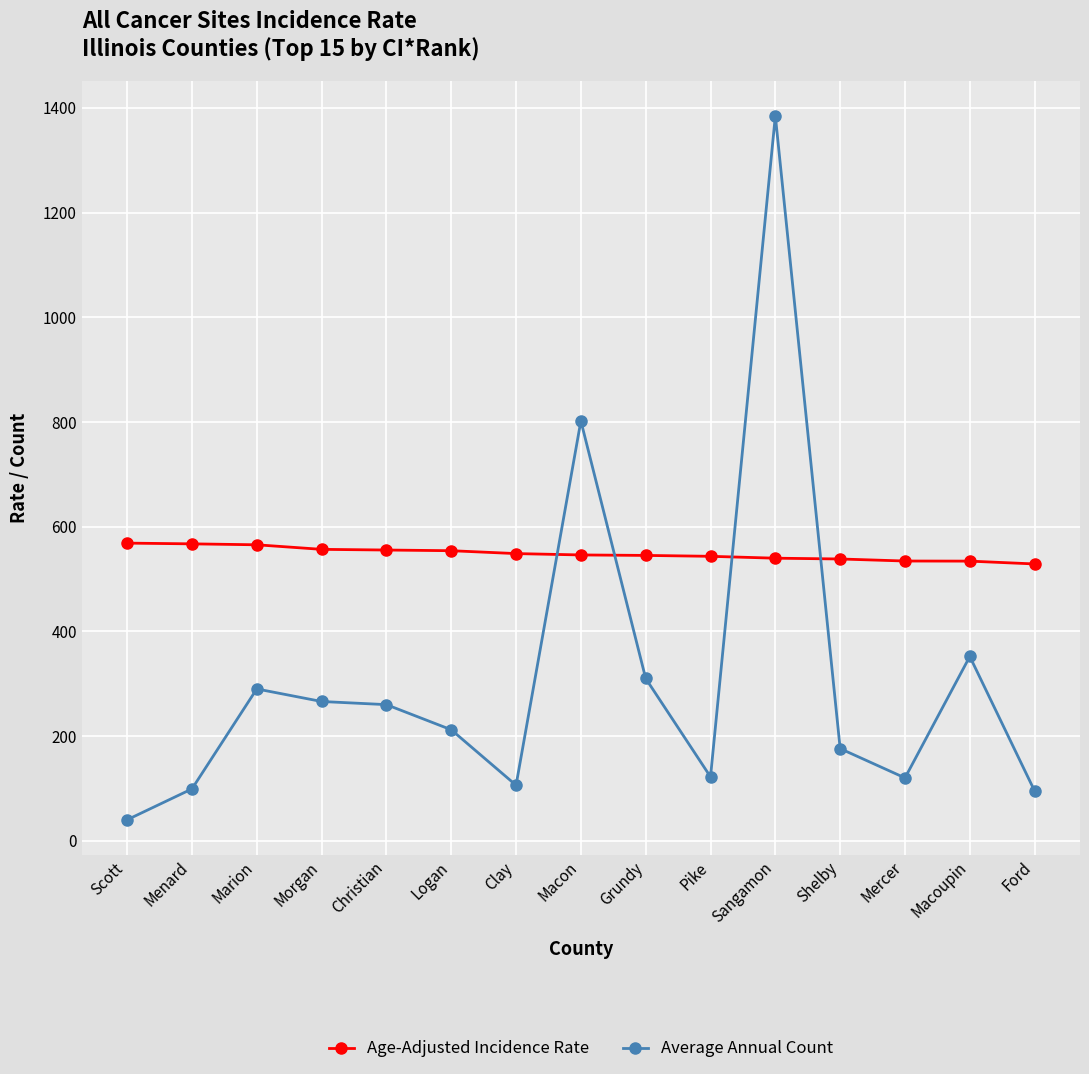

What are all the series names shown in the legend?

Age-Adjusted Incidence Rate, Average Annual Count